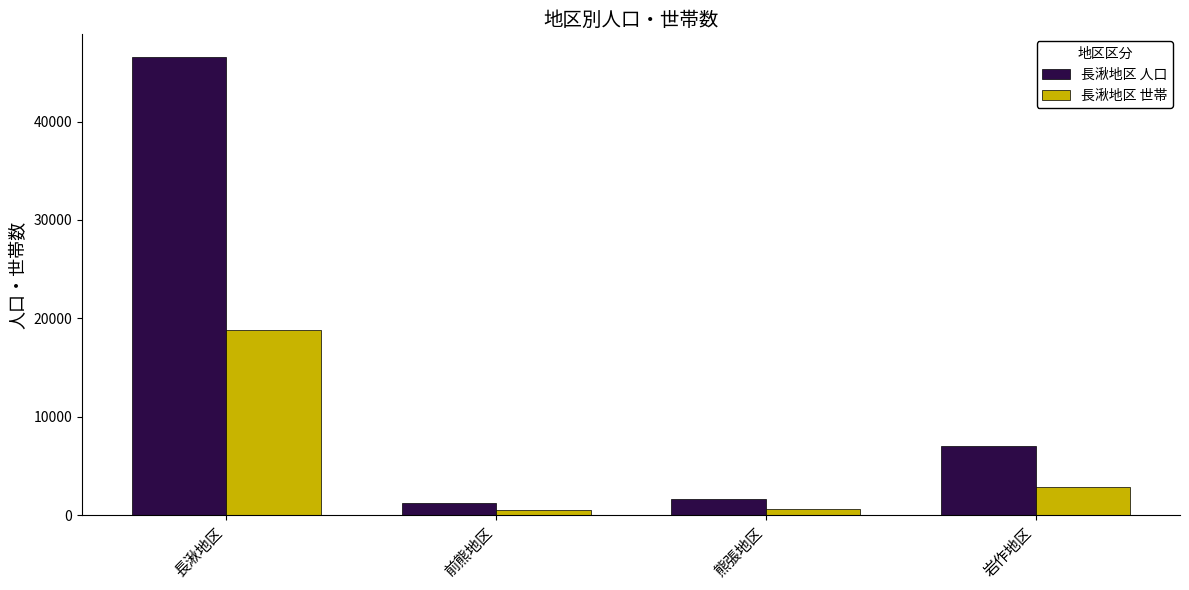

Does the chart contain stacked bars?

No